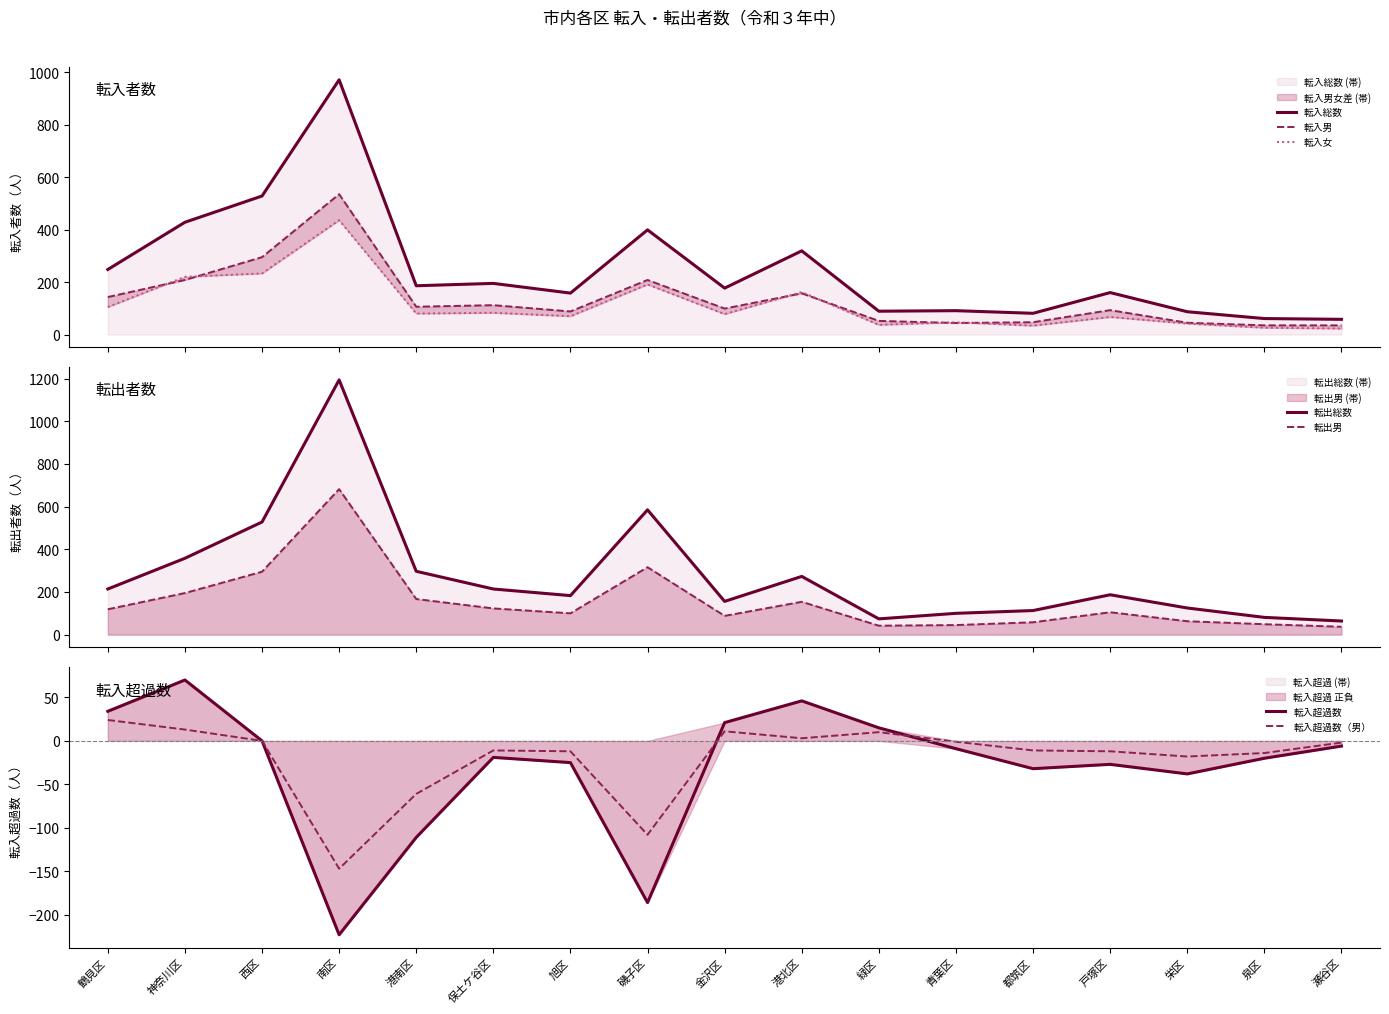

What is the greatest value displayed?

1194